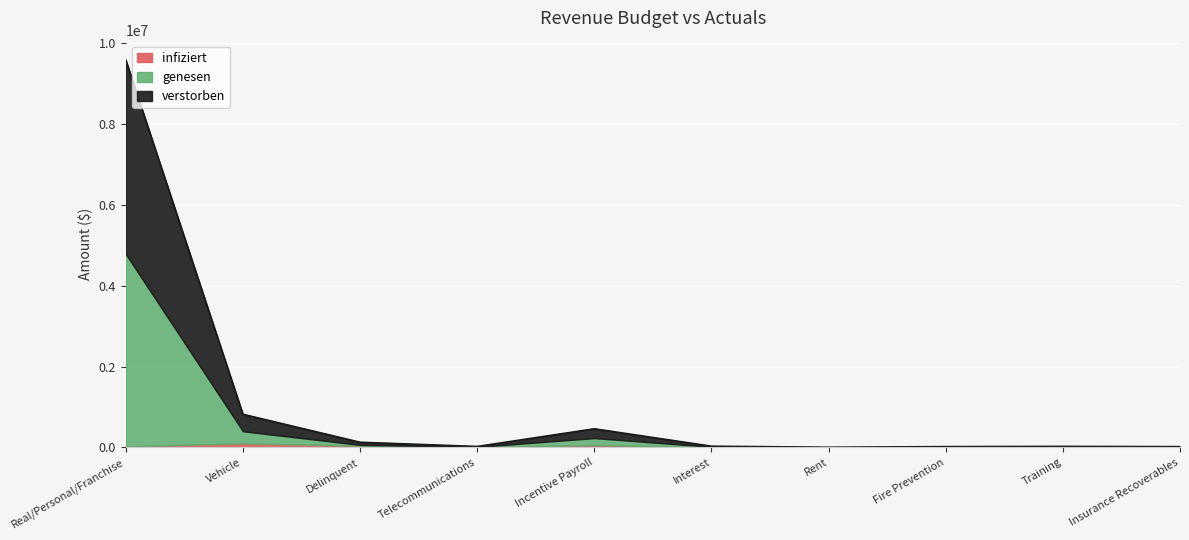

Is it true that infiziert equals 1820.4 at Interest?

True